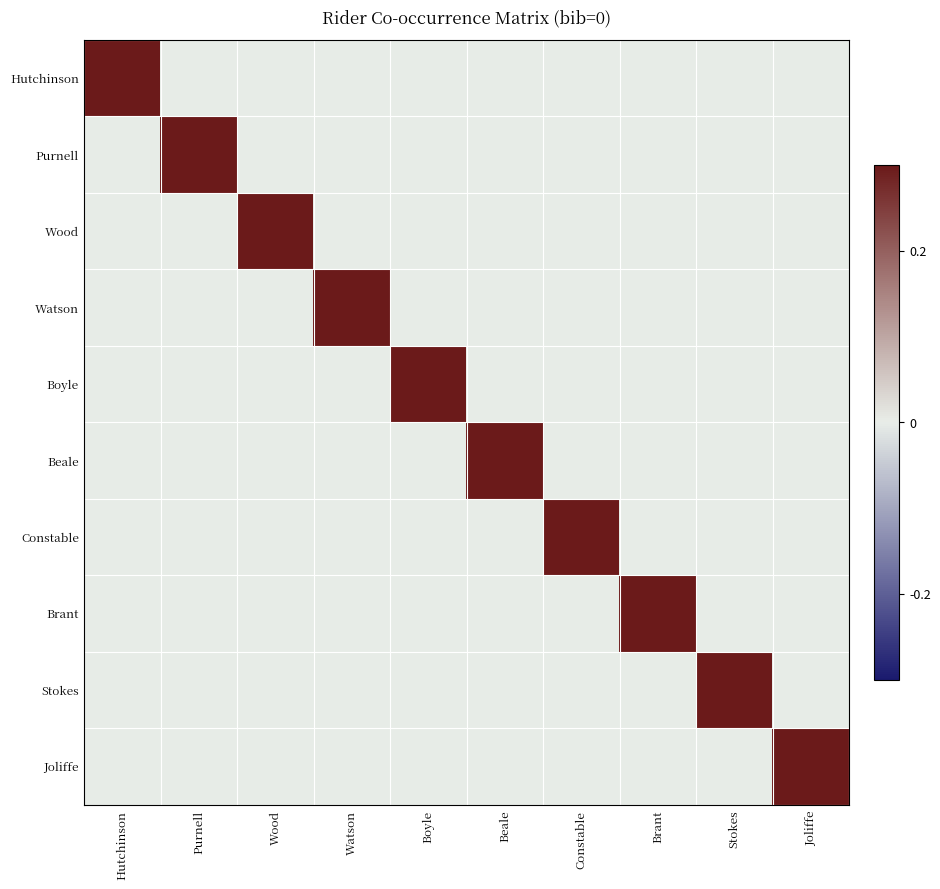

Which label corresponds to the largest value in the chart?

Hutchinson